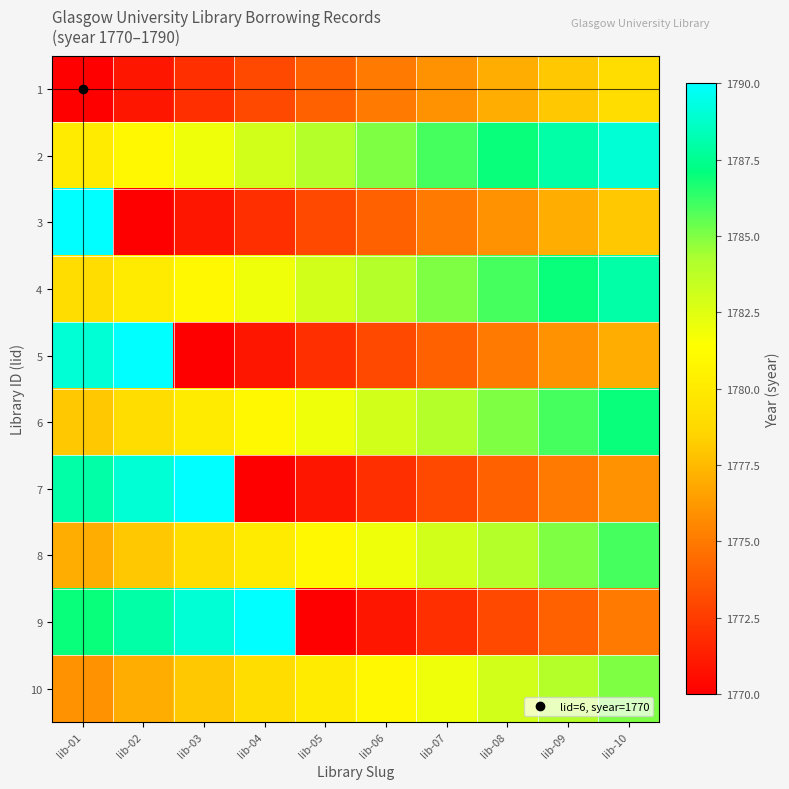

Reading left to right, extract all data points from this chart.

1: lib-01=1770	lib-02=1771	lib-03=1772	lib-04=1773	lib-05=1774	lib-06=1775	lib-07=1776	lib-08=1777	lib-09=1778	lib-10=1779
2: lib-01=1780	lib-02=1781	lib-03=1782	lib-04=1783	lib-05=1784	lib-06=1785	lib-07=1786	lib-08=1787	lib-09=1788	lib-10=1789
3: lib-01=1790	lib-02=1770	lib-03=1771	lib-04=1772	lib-05=1773	lib-06=1774	lib-07=1775	lib-08=1776	lib-09=1777	lib-10=1778
4: lib-01=1779	lib-02=1780	lib-03=1781	lib-04=1782	lib-05=1783	lib-06=1784	lib-07=1785	lib-08=1786	lib-09=1787	lib-10=1788
5: lib-01=1789	lib-02=1790	lib-03=1770	lib-04=1771	lib-05=1772	lib-06=1773	lib-07=1774	lib-08=1775	lib-09=1776	lib-10=1777
6: lib-01=1778	lib-02=1779	lib-03=1780	lib-04=1781	lib-05=1782	lib-06=1783	lib-07=1784	lib-08=1785	lib-09=1786	lib-10=1787
7: lib-01=1788	lib-02=1789	lib-03=1790	lib-04=1770	lib-05=1771	lib-06=1772	lib-07=1773	lib-08=1774	lib-09=1775	lib-10=1776
8: lib-01=1777	lib-02=1778	lib-03=1779	lib-04=1780	lib-05=1781	lib-06=1782	lib-07=1783	lib-08=1784	lib-09=1785	lib-10=1786
9: lib-01=1787	lib-02=1788	lib-03=1789	lib-04=1790	lib-05=1770	lib-06=1771	lib-07=1772	lib-08=1773	lib-09=1774	lib-10=1775
10: lib-01=1776	lib-02=1777	lib-03=1778	lib-04=1779	lib-05=1780	lib-06=1781	lib-07=1782	lib-08=1783	lib-09=1784	lib-10=1785